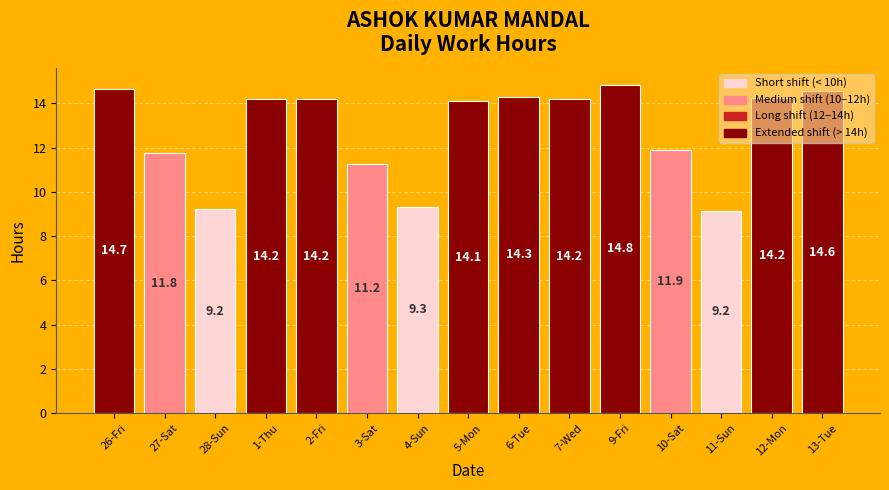

True or false: the data shows 19.0 at 10-Sat.

False